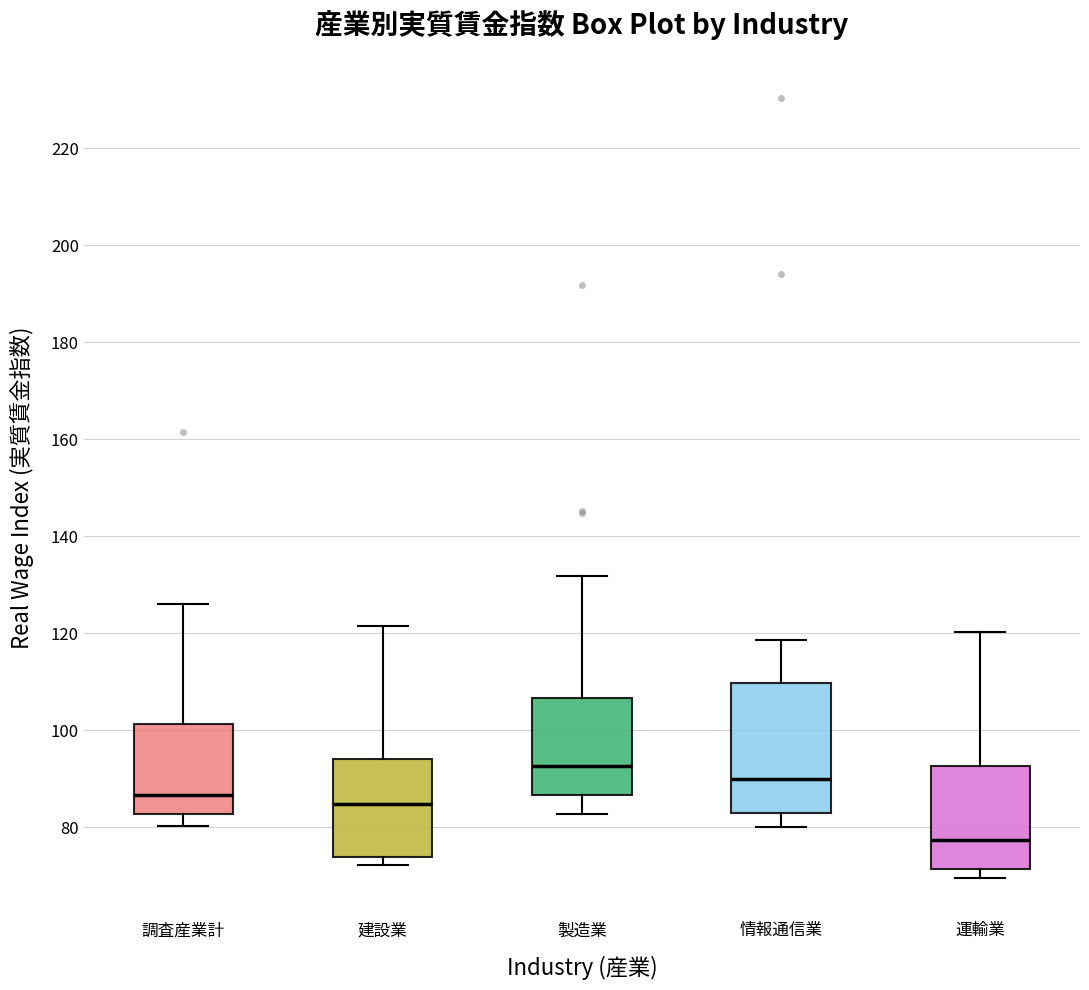

Which box has the lowest median line?

運輸業